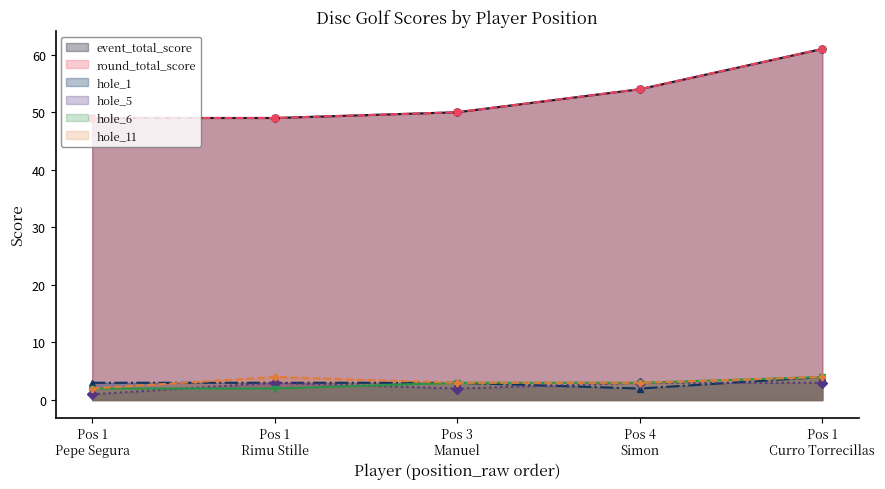

True or false: hole_6 has more than 2 points higher than both neighbors.

False